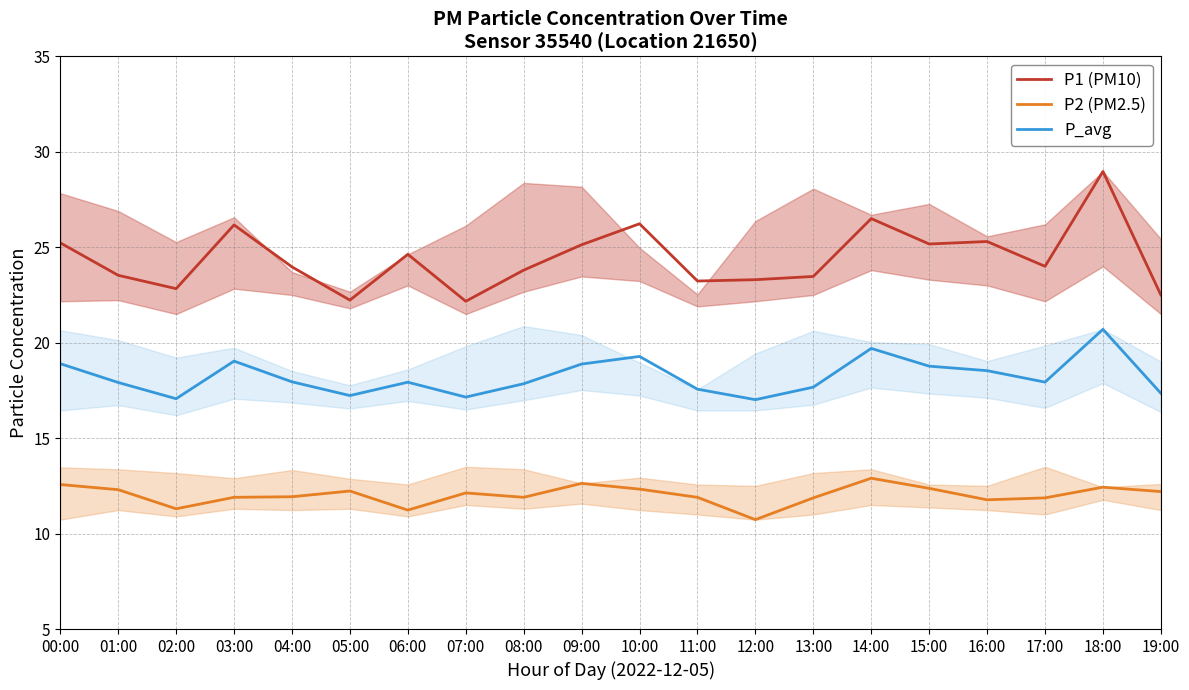

What is the greatest value displayed?

29.0